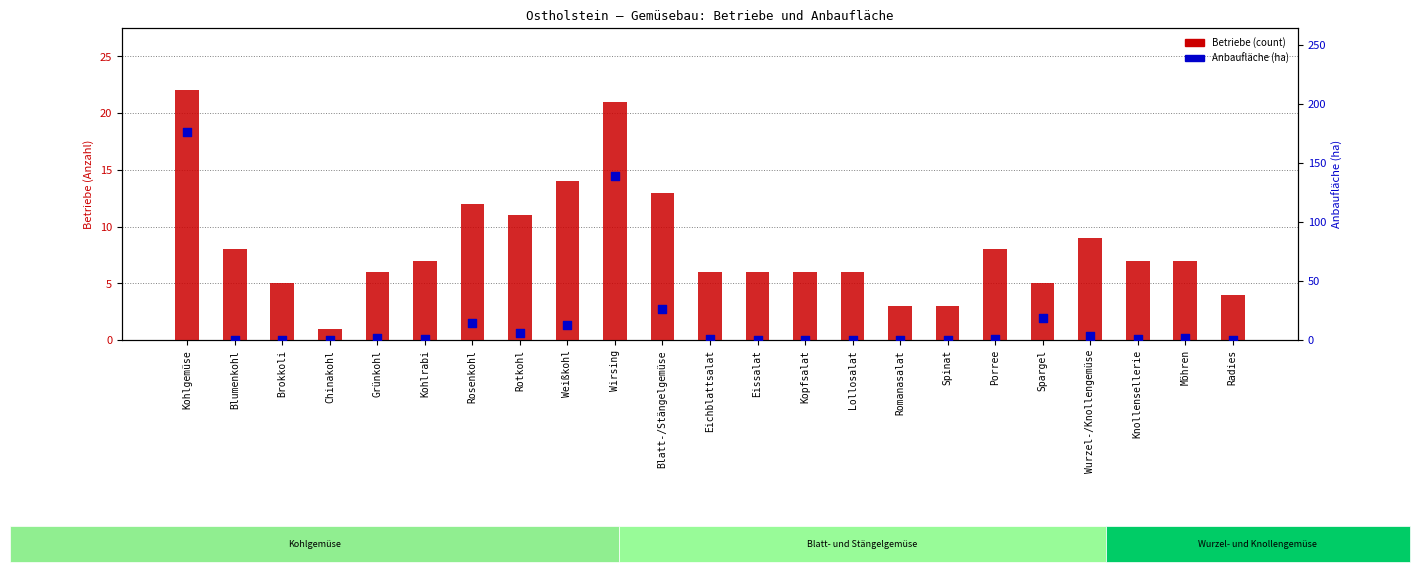

Which series has the largest total across all categories?

Anbaufläche (ha)